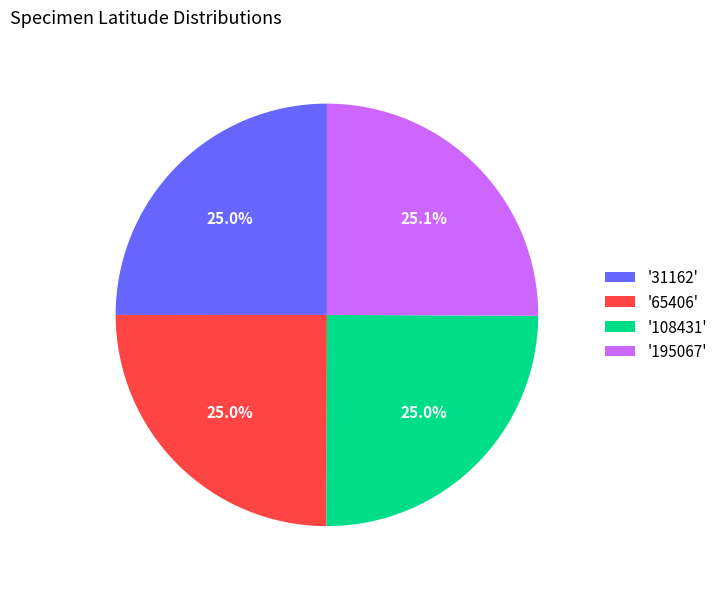

How much of the chart is everything except '65406'?

75.0%